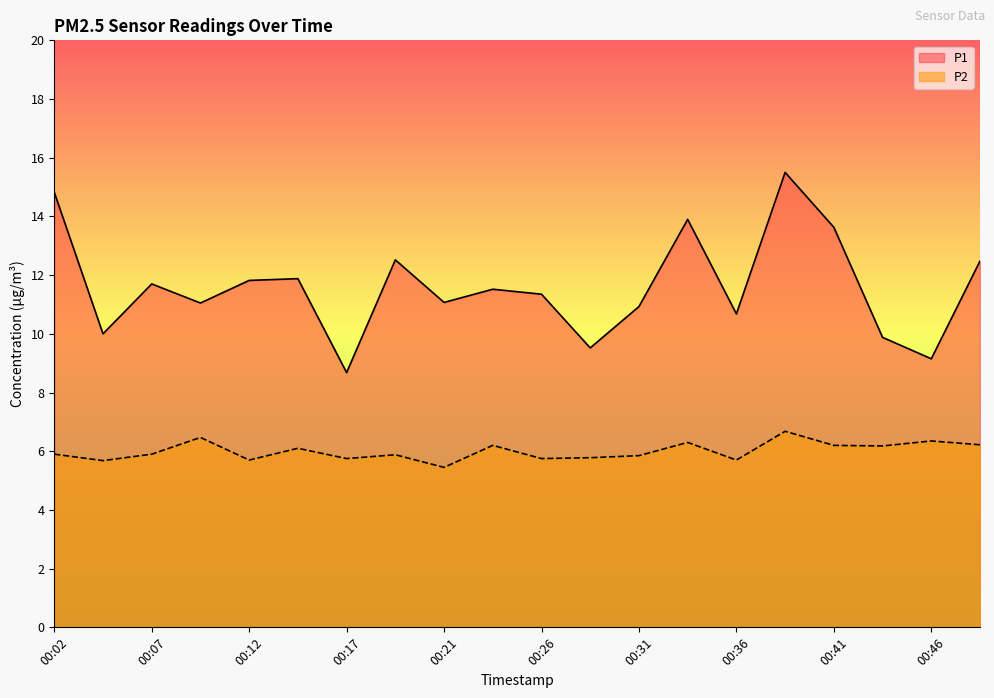

What is the sum of the P2 values at 00:17 and 00:41?

11.9